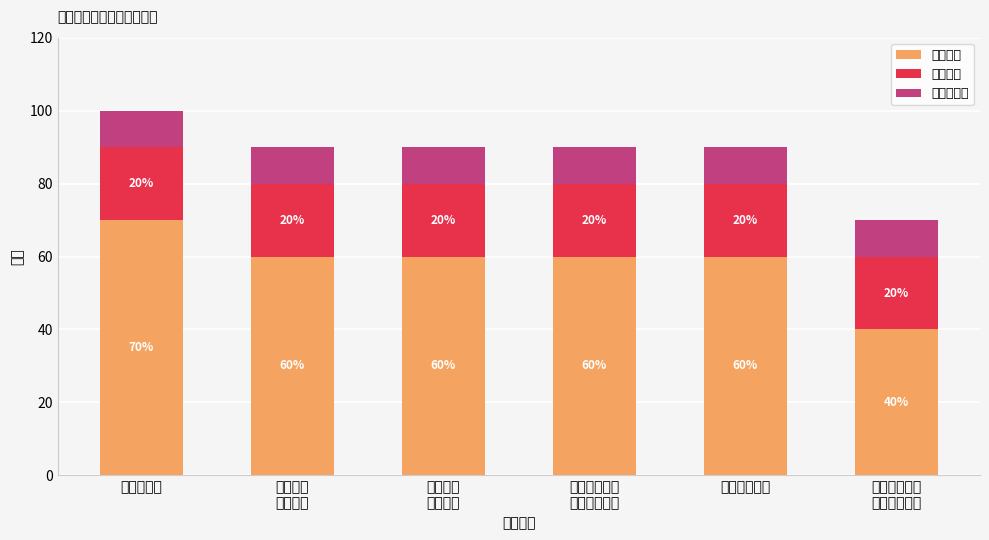

What is the lowest value of the 产出指标 series?

40